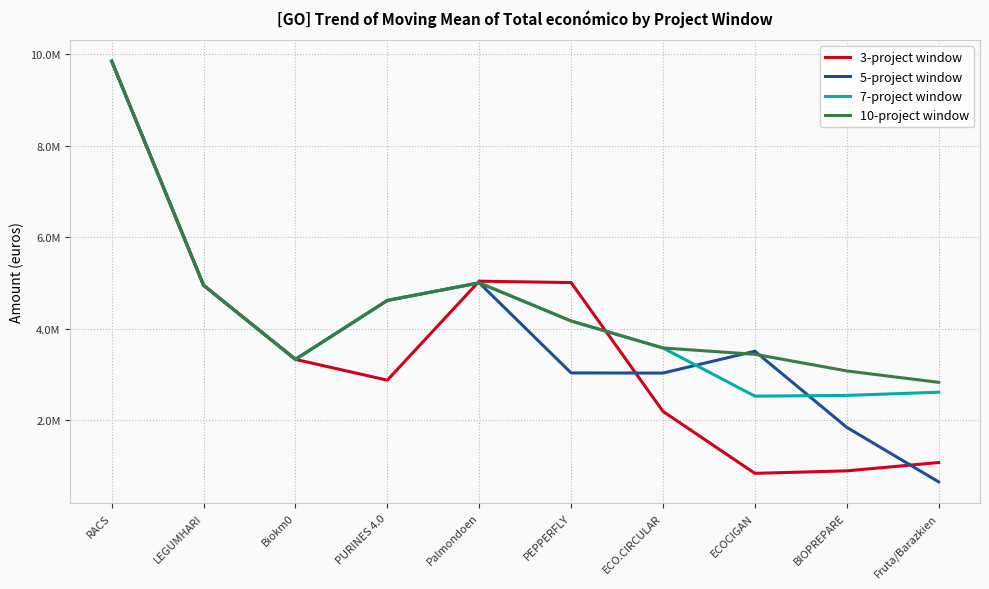

Which series has the largest total across all categories?

10-project window